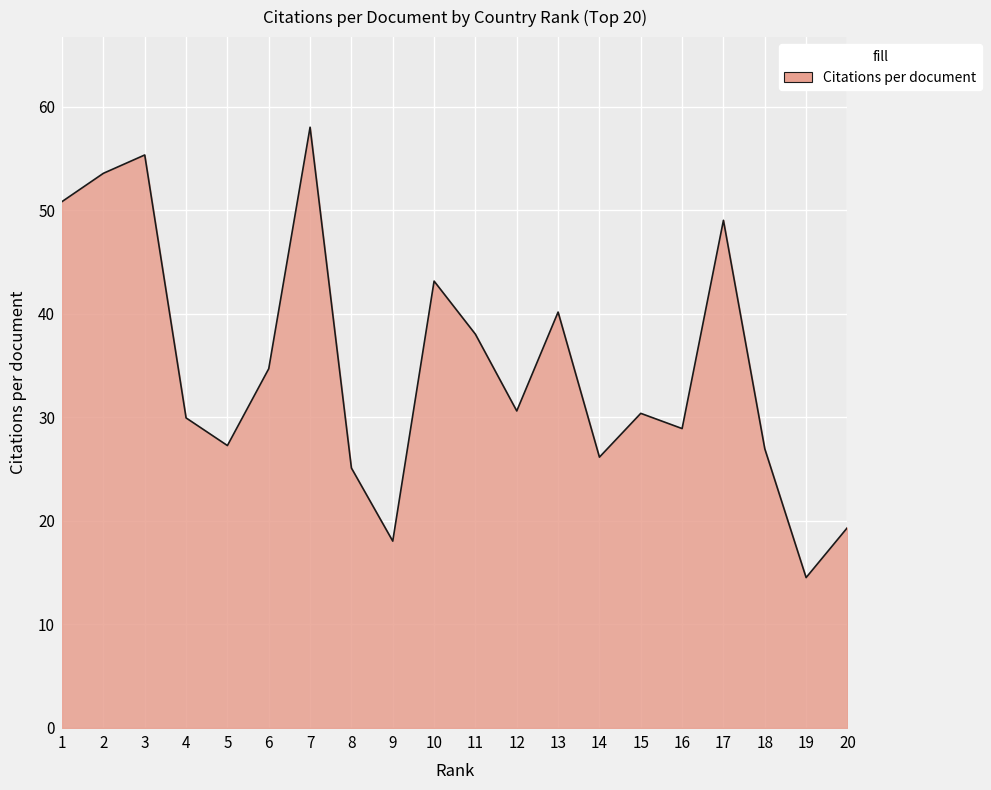

What is the ratio of the value at 11 to the value at 10?

0.9